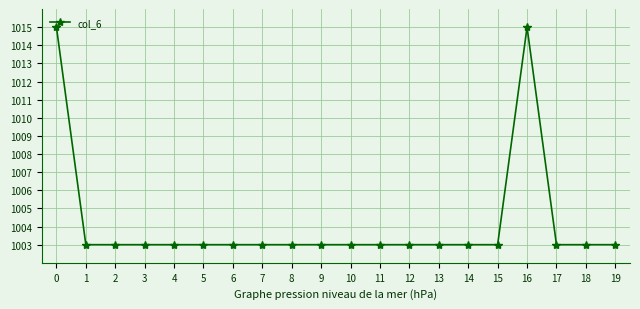

What is the difference between the maximum and second lowest values?

12